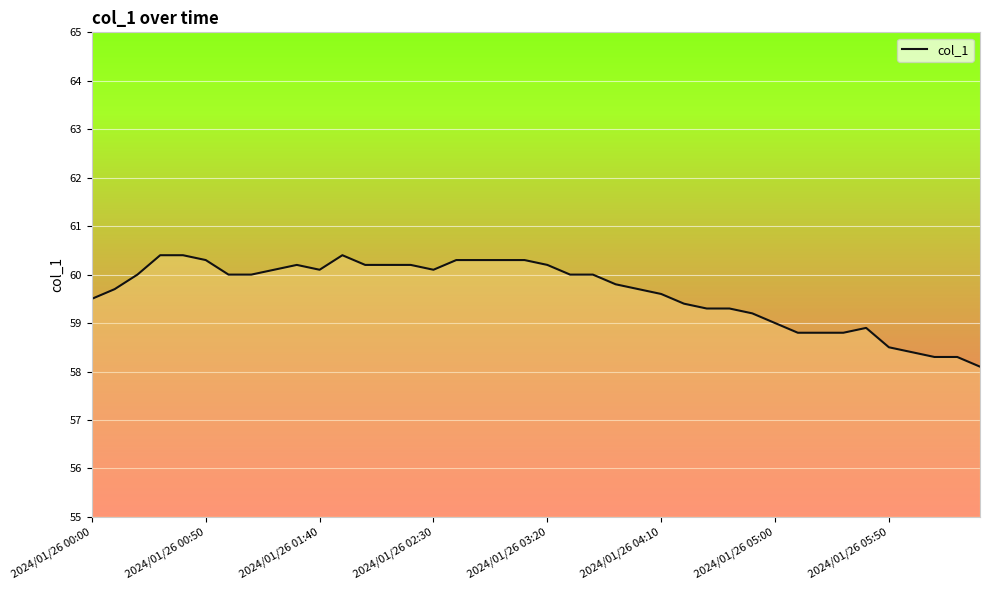

What is the maximum value shown in the chart?

60.4